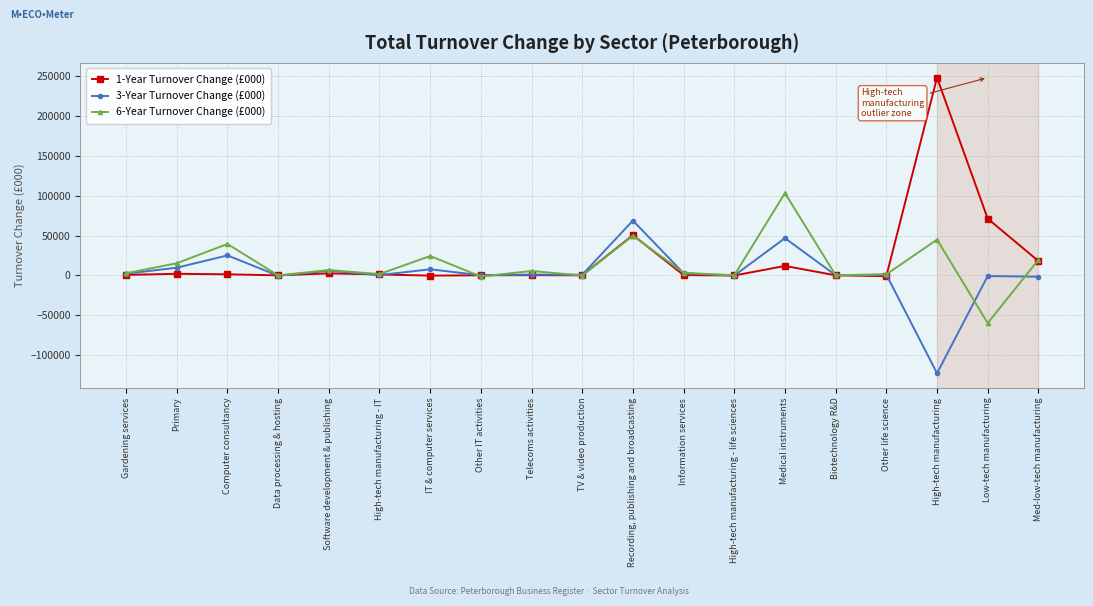

What are all the series names shown in the legend?

1-Year Turnover Change (£000), 3-Year Turnover Change (£000), 6-Year Turnover Change (£000)